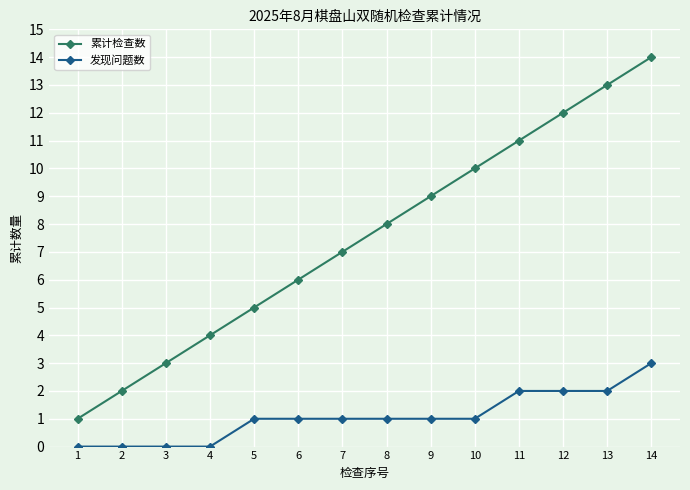

What is the total value across all series at 6?

7